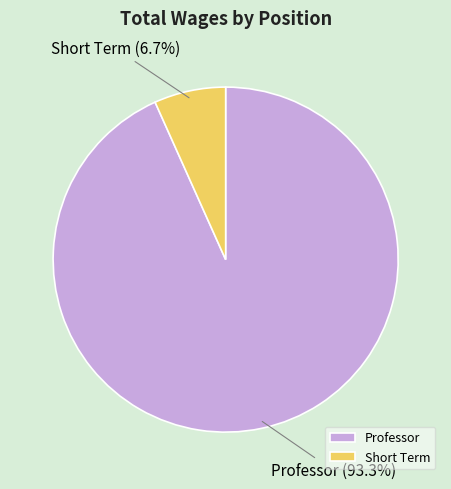

What percentage is the Professor slice, to the nearest percent?

93%